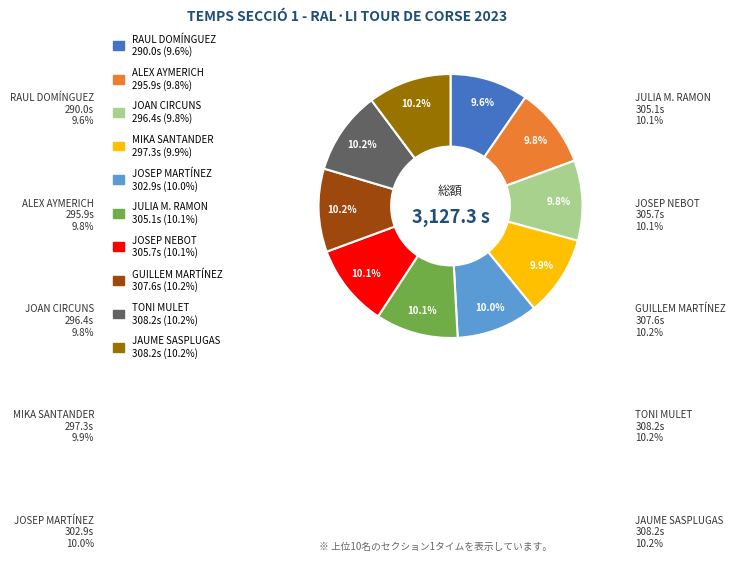

Approximately how many times larger is the value at JULIA M. RAMON compared to JOSEP MARTÍNEZ?

1.0